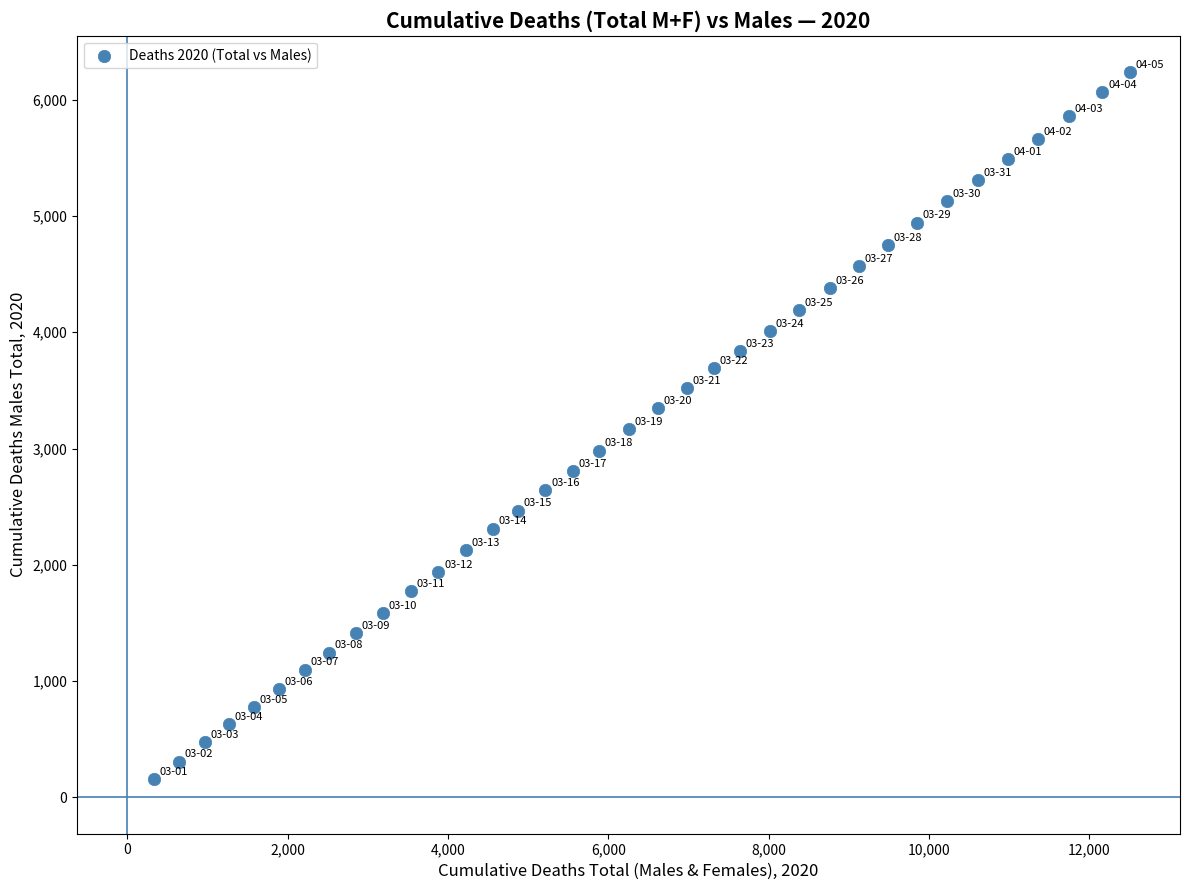

What is the range of X values (max minus min)?

12174